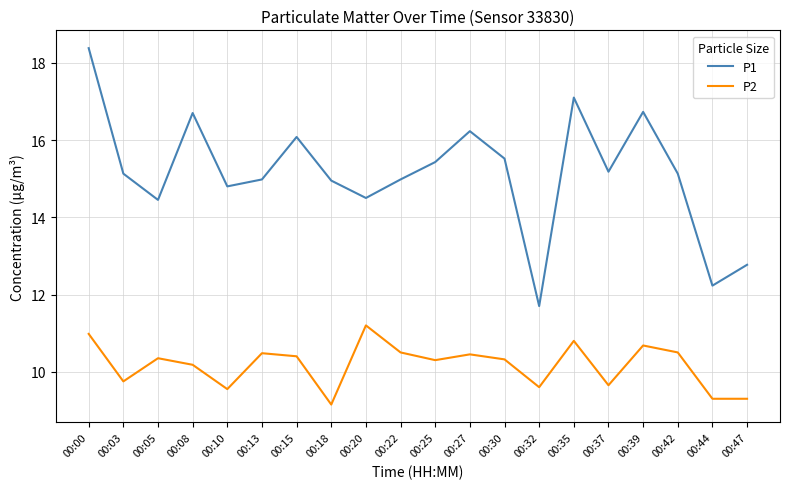

The value of P1 at 00:42 is 15.1. True or false?

True